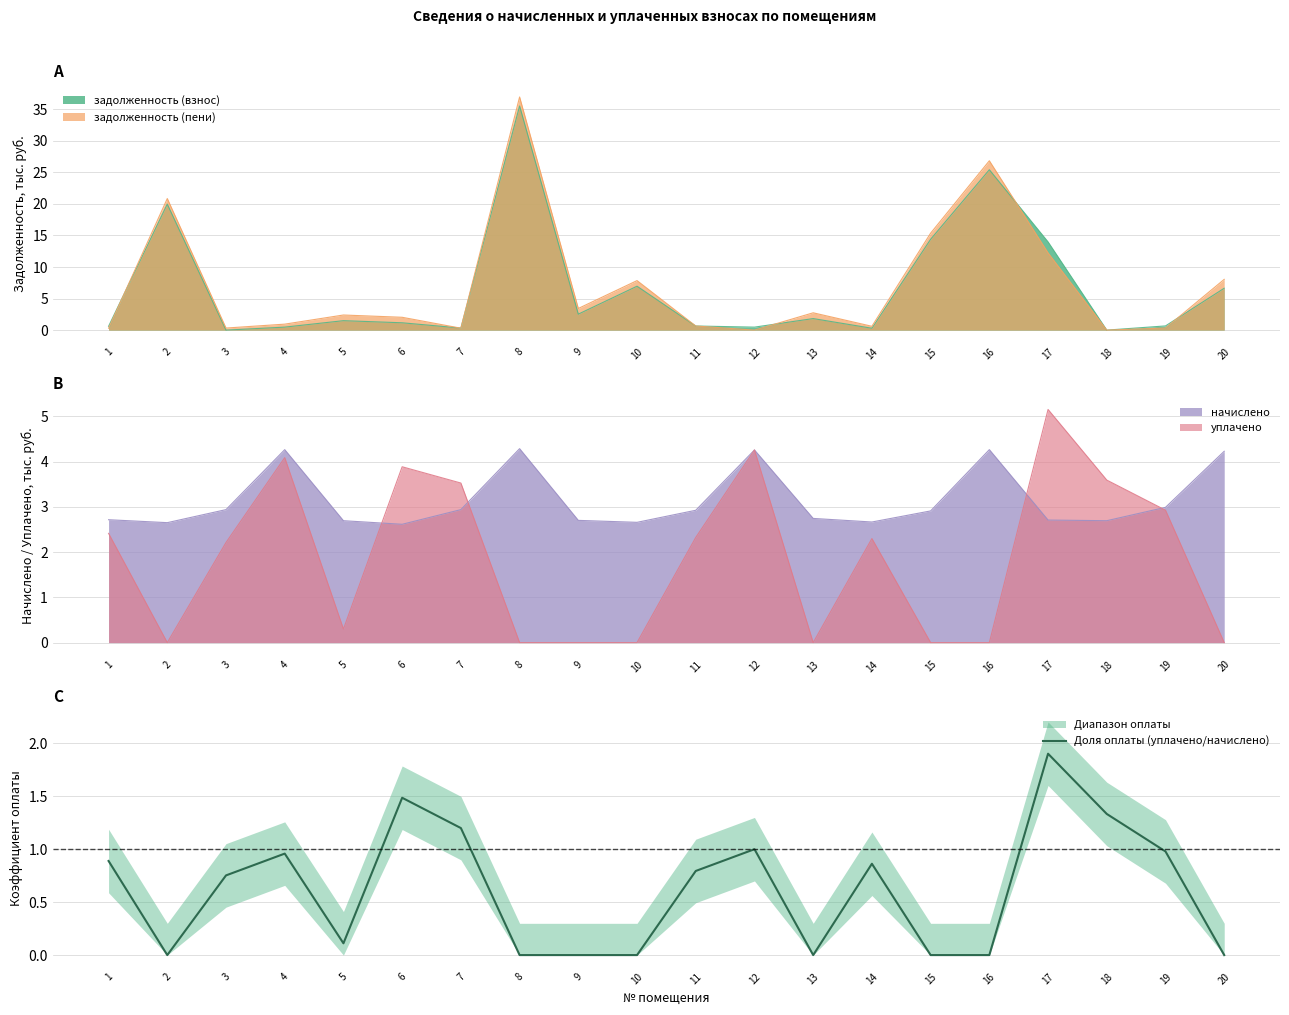

Count the number of categories in the chart.

20